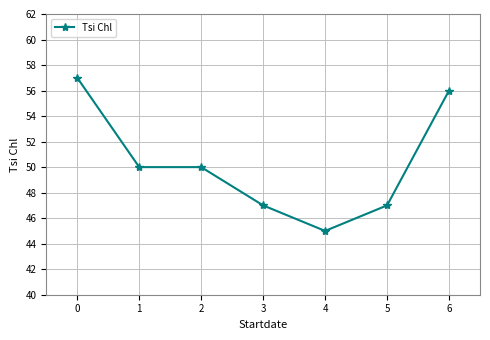

What is the sum of all values?

352